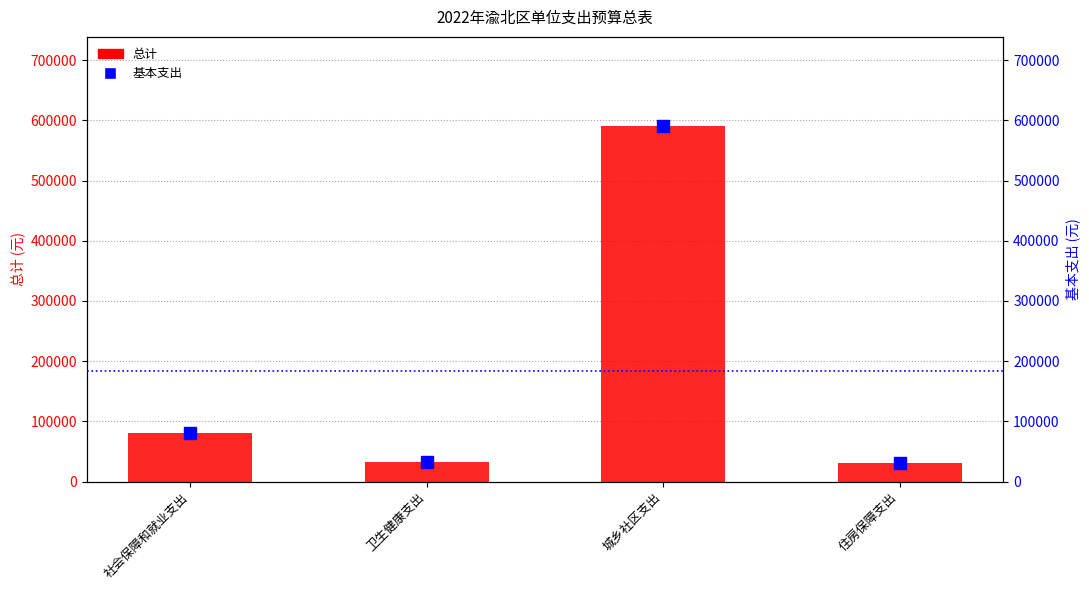

Which series reaches the minimum Y coordinate?

总计